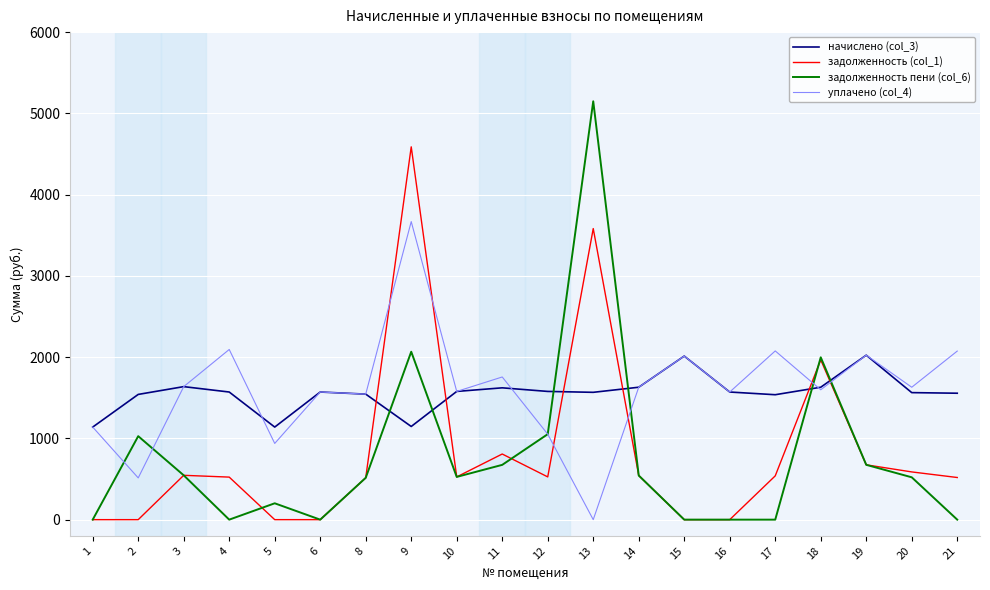

What is the difference between the second highest and minimum values in the начислено (col_3) series?

873.8